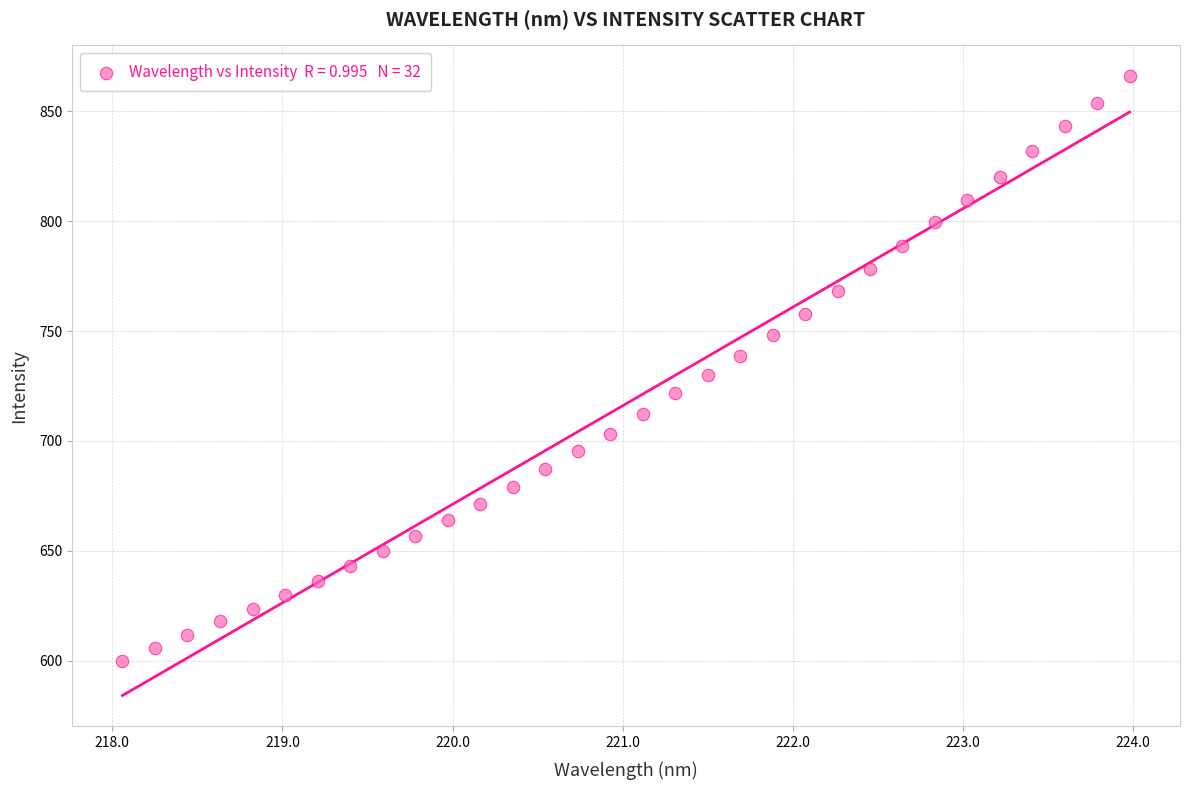

What is the range of X values (max minus min)?

5.9